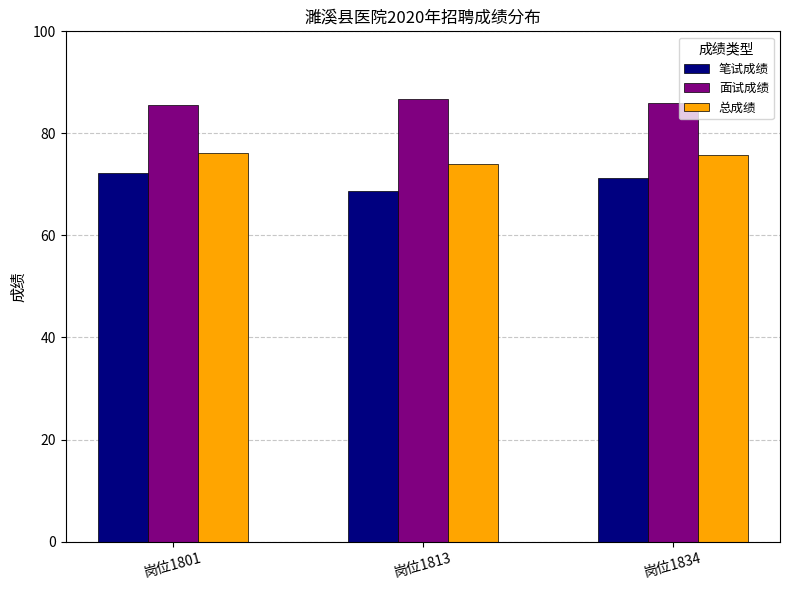

What is the greatest value displayed?

86.7